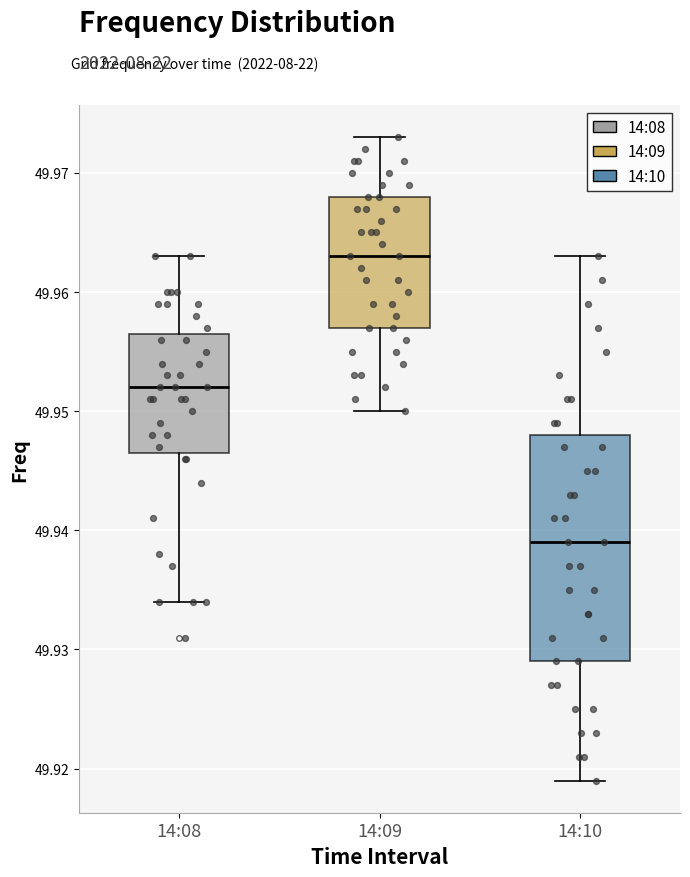

Which box is the tallest, from its lower edge to its upper edge?

14:10